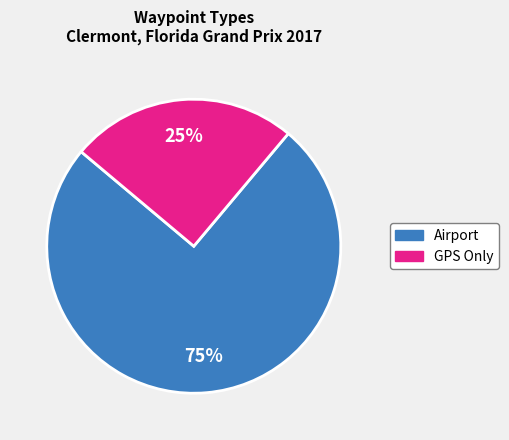

Is there any slice that represents more than half of the pie?

Yes